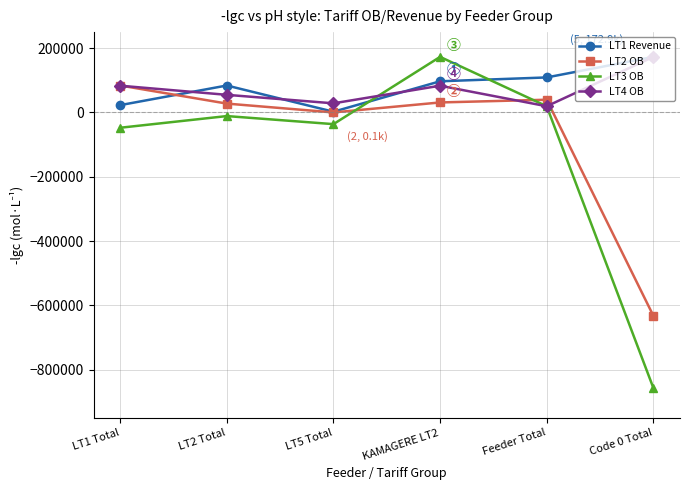

At which category does the chart reach its minimum across all series?

Code 0 Total